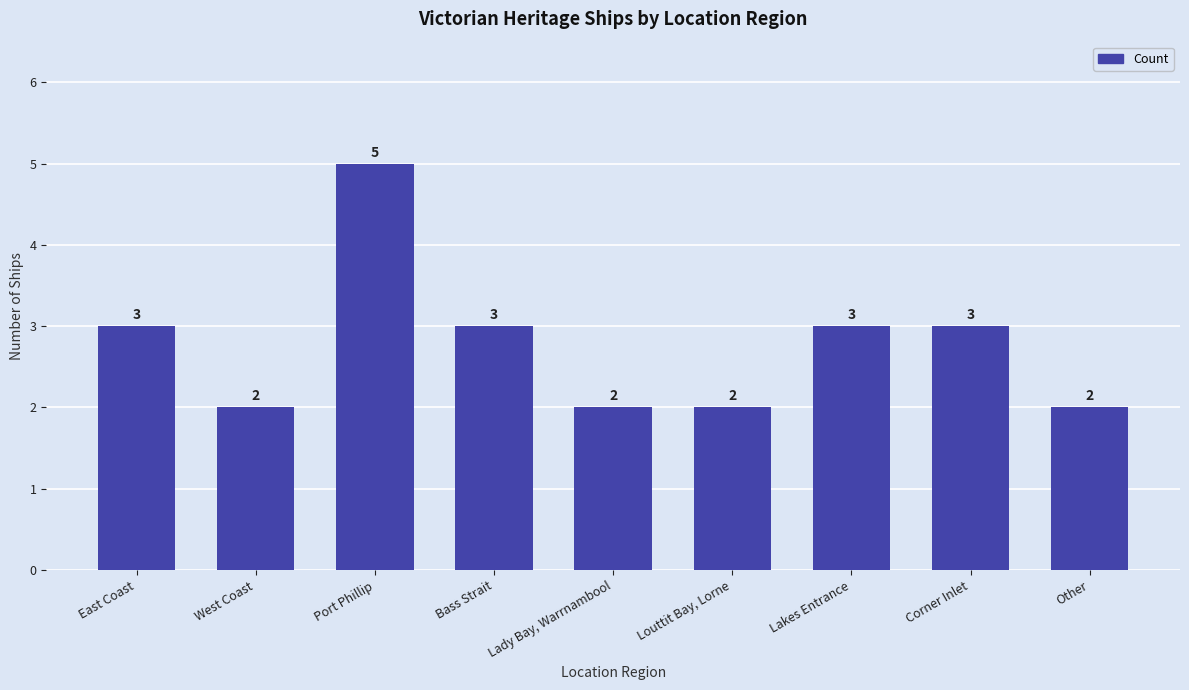

What is the value of the 8th bar from the left?

3